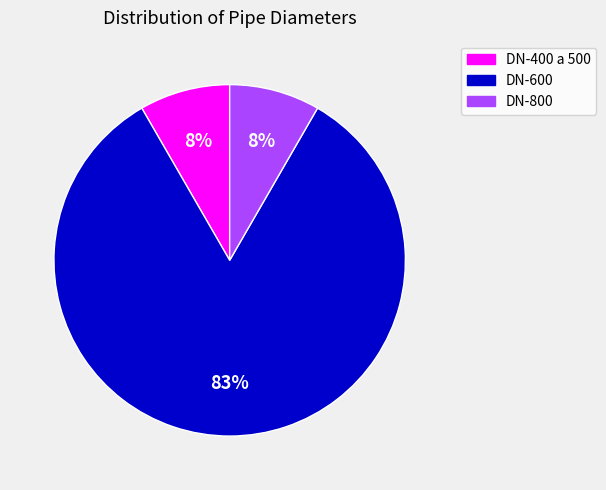

To the nearest percent, what is the average slice percentage?

33%